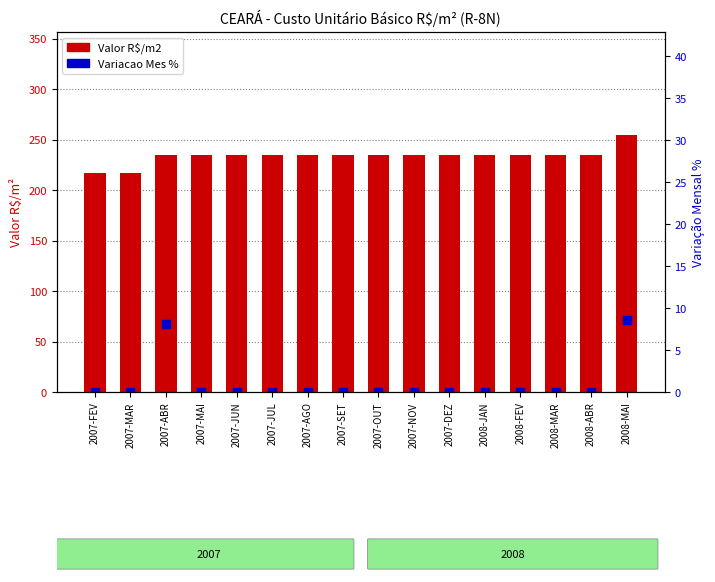

What is the label of the 16th bar from the left?

2008-MAI